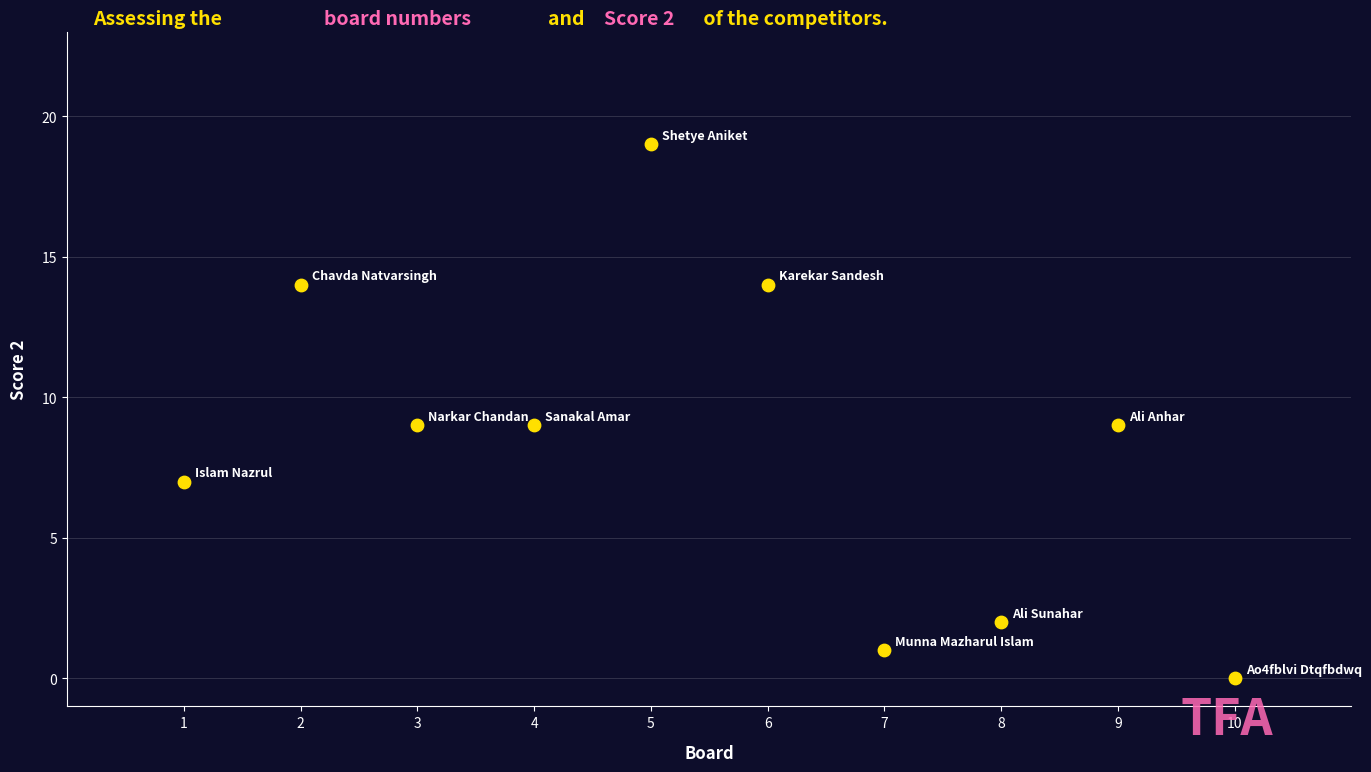

What is the average X value?

6